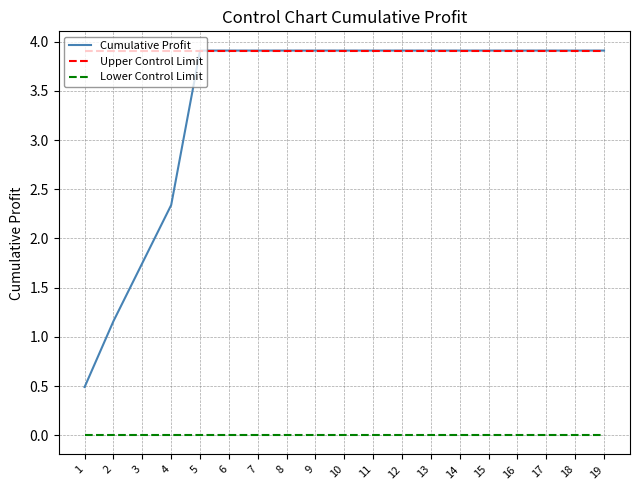

True or false: Upper Control Limit and Lower Control Limit cross at least once.

False